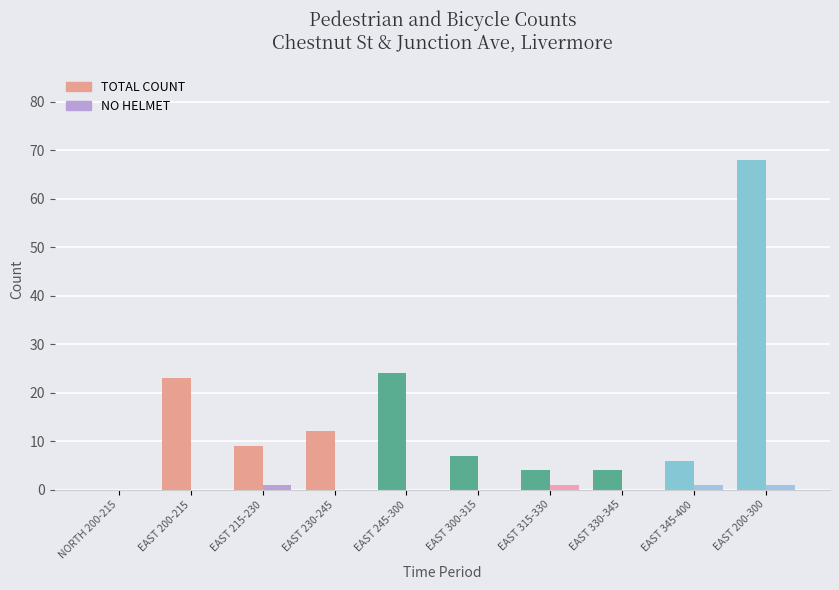

Between EAST 200-215 and EAST 230-245, which series saw the biggest shift?

TOTAL COUNT